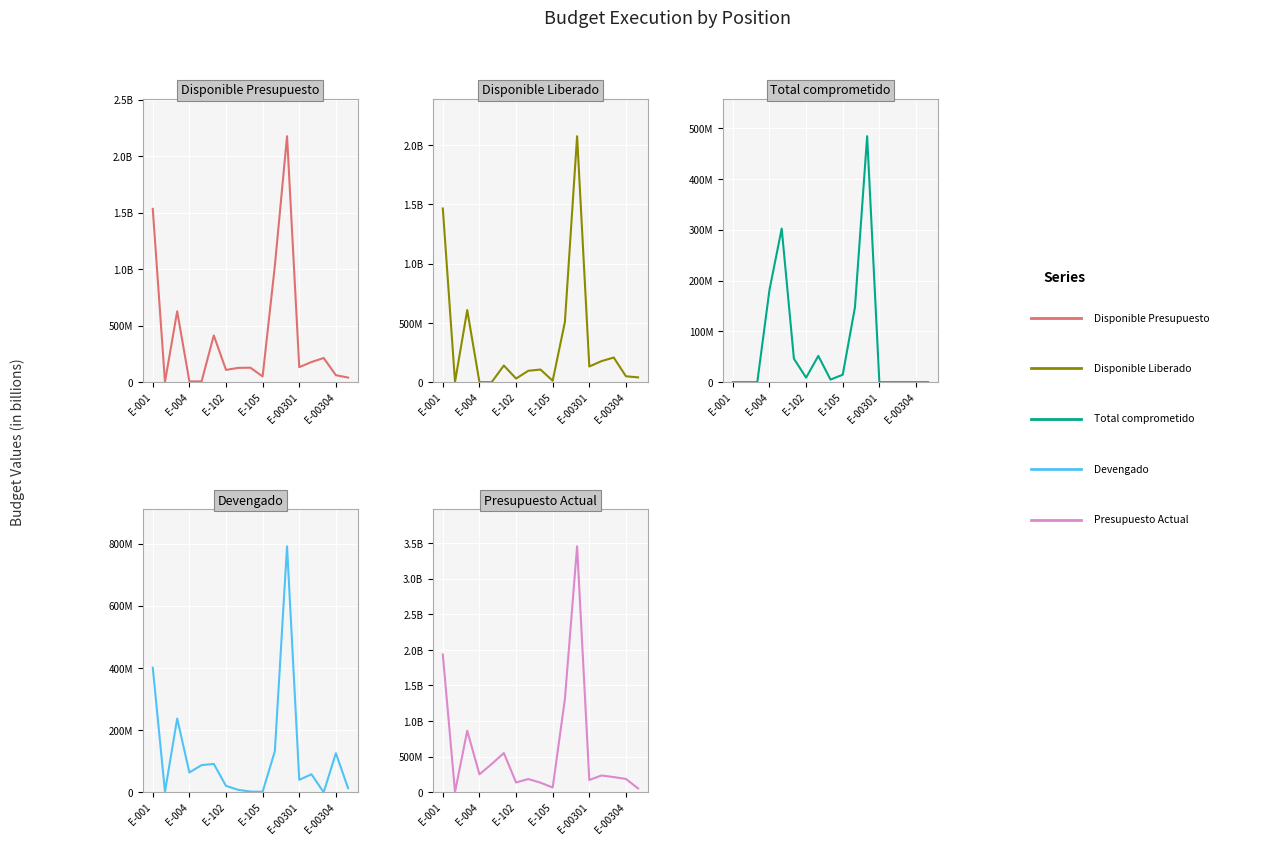

Between 8 and 11, which series saw the biggest shift?

Presupuesto Actual